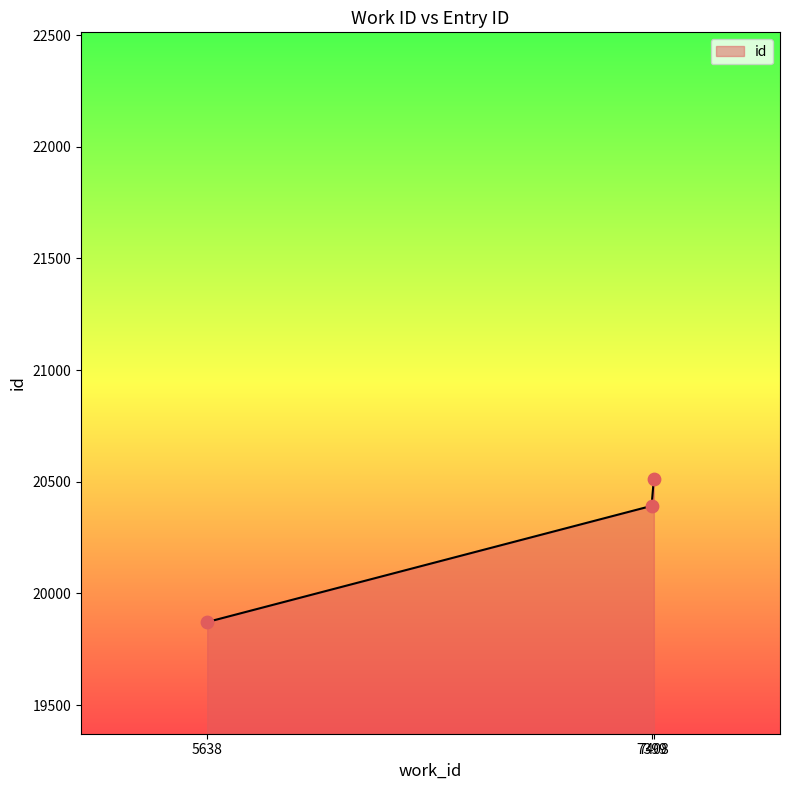

Which has a higher value, 7408 or 5638?

7408